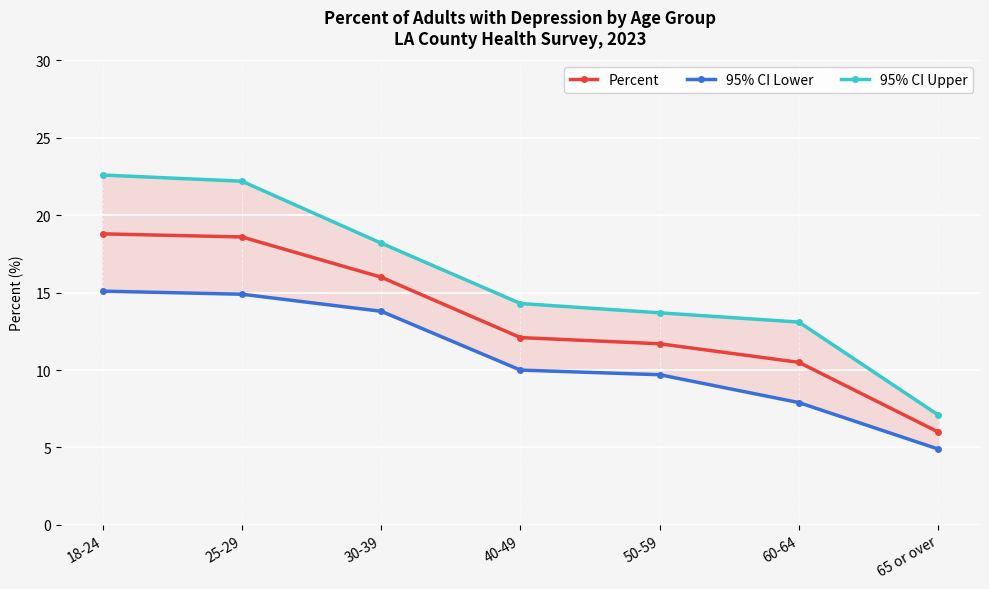

What is the label of the 7th point from the left?

65 or over